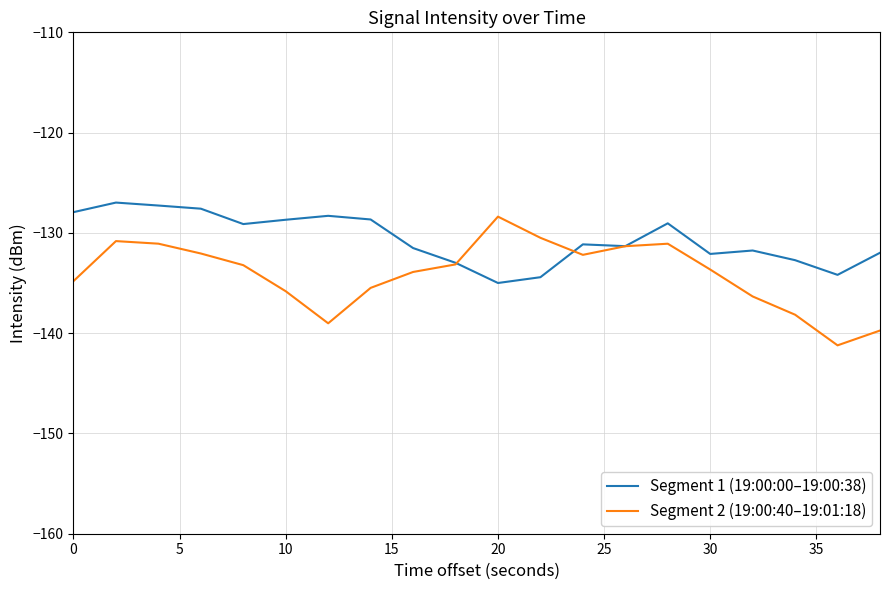

What is the sum of all Segment 2 (19:00:40–19:01:18) values?

-2681.9